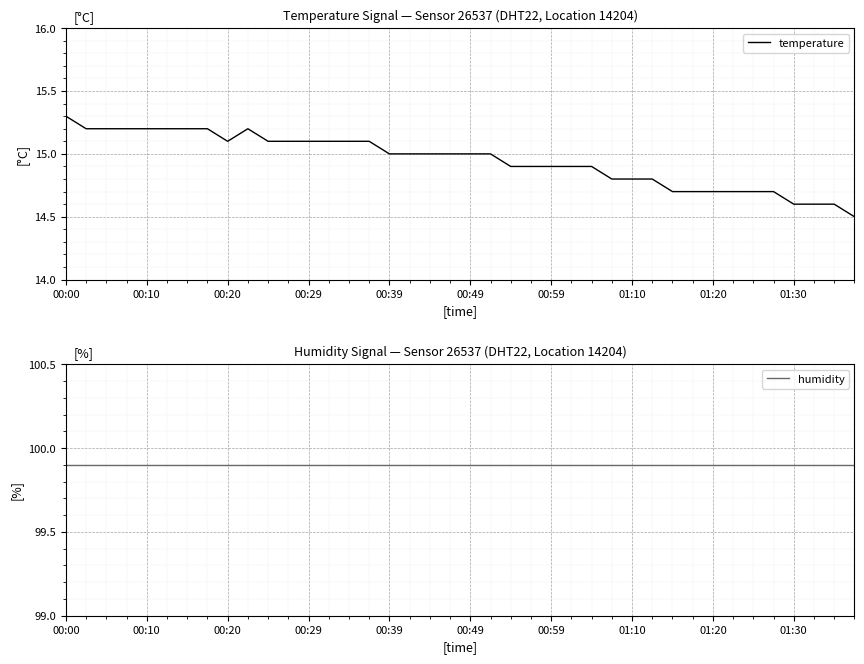

Which series has the largest total across all categories?

humidity